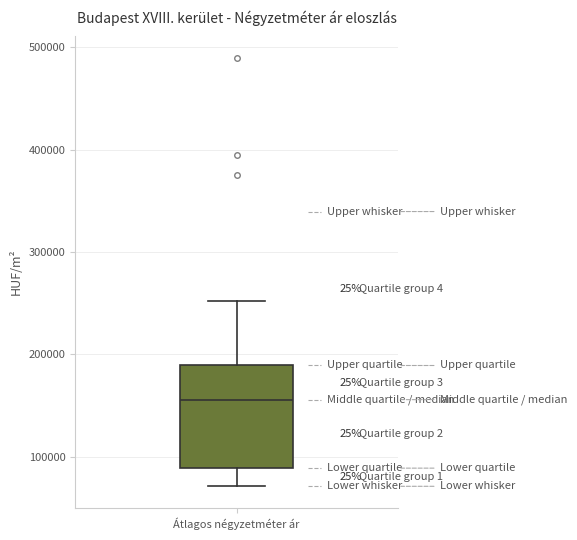

Transcribe this box plot: give where the median line is, the range the box spans, and where the two whiskers end, as read against the y-axis. The values are not printed on the chart, so give them approximately, as read against the axis.

median 160000, box 90000 to 190000, whiskers 70000 to 250000